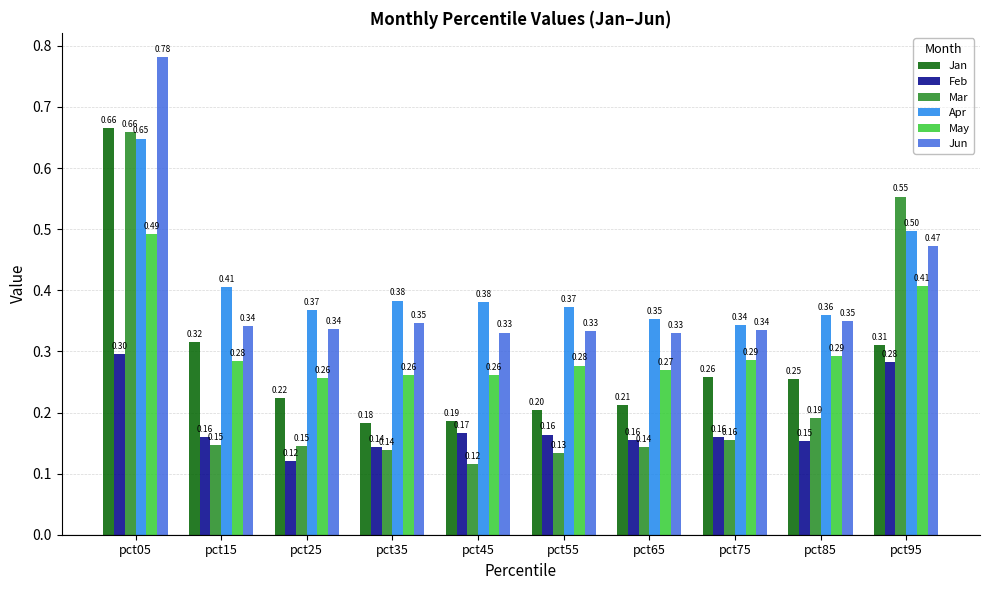

At which category is the sum across all series the highest?

pct05